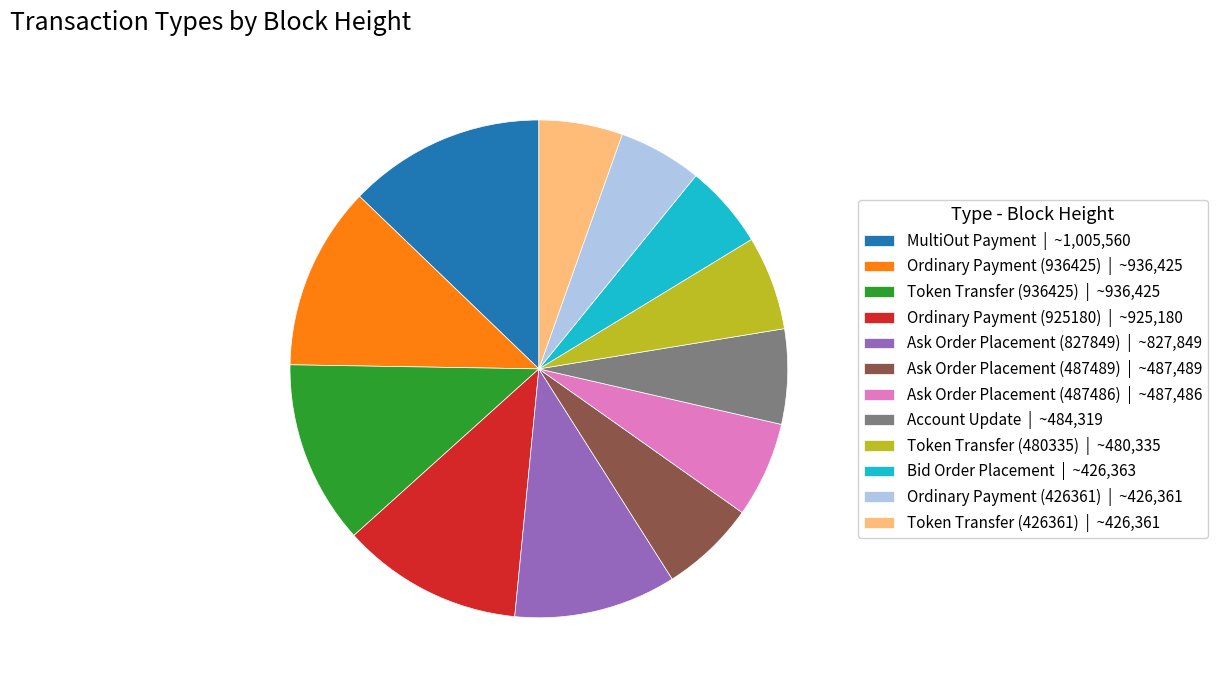

Do Bid Order Placement | ~426,363 and Ask Order Placement (487486) | ~487,486 together represent more than half of the pie?

No